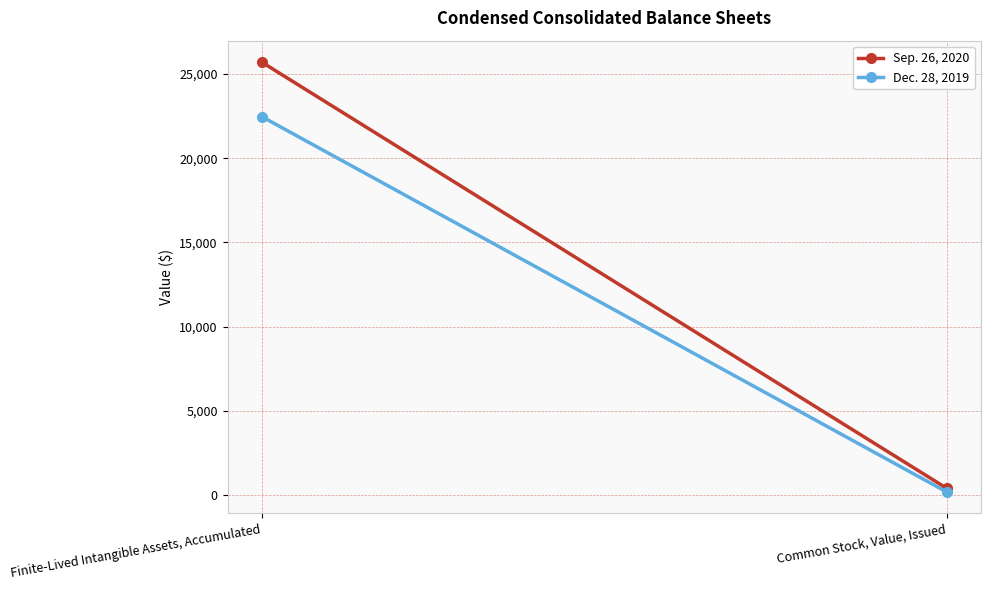

What is the difference between the highest and lowest values at Common Stock, Value, Issued?

218